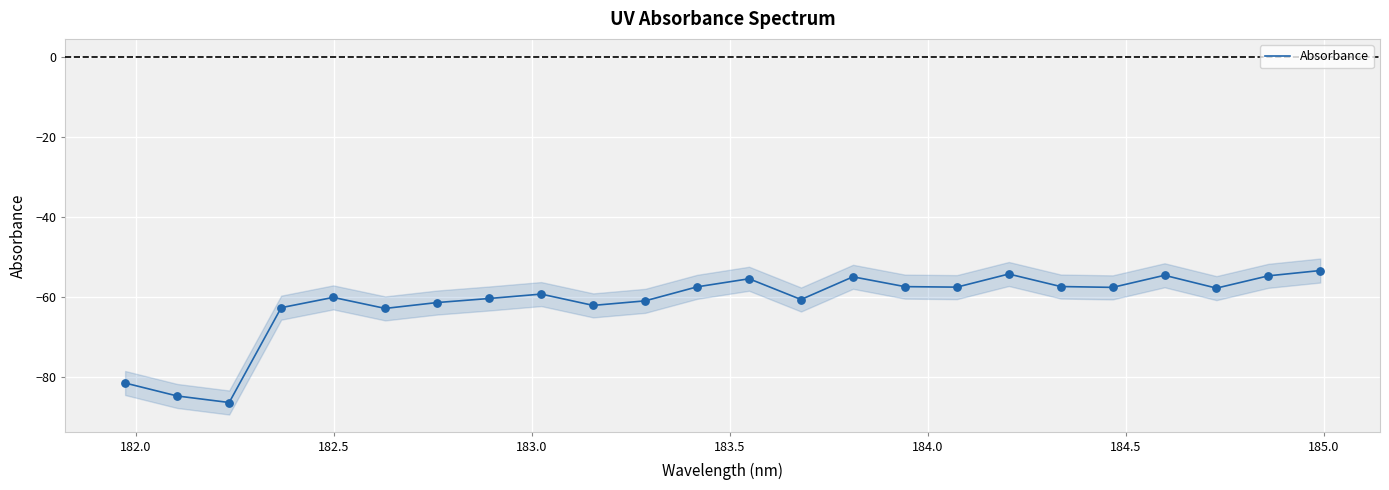

What is the maximum value for Absorbance?

-53.3